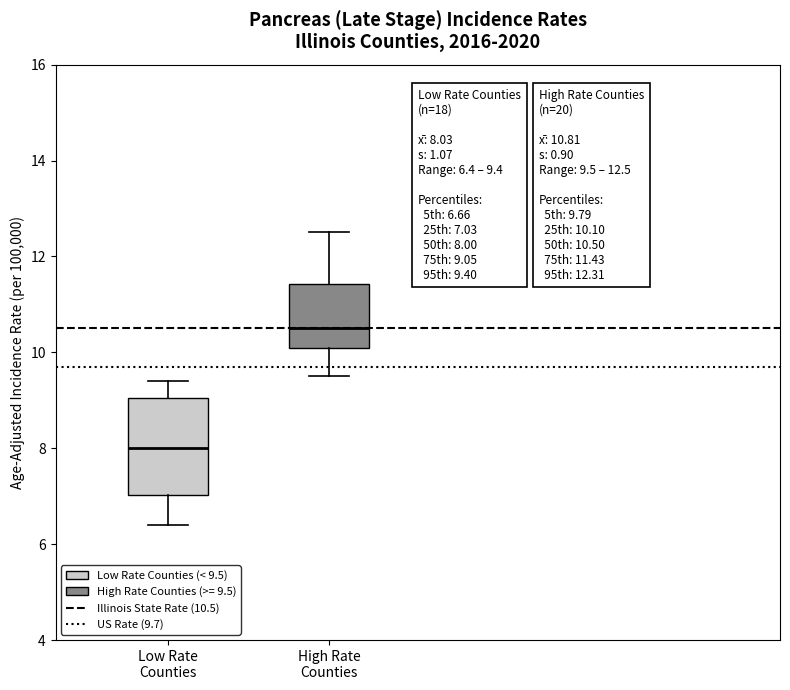

Comparing the boxes themselves (not the whiskers), which one is the tallest?

Low Rate Counties